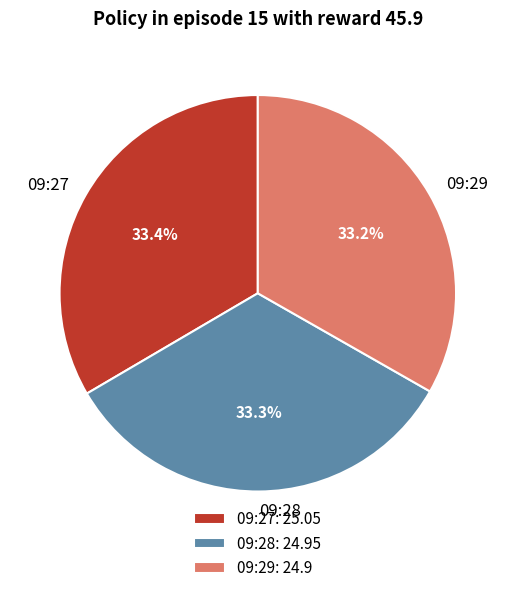

Does any single category account for the majority?

No